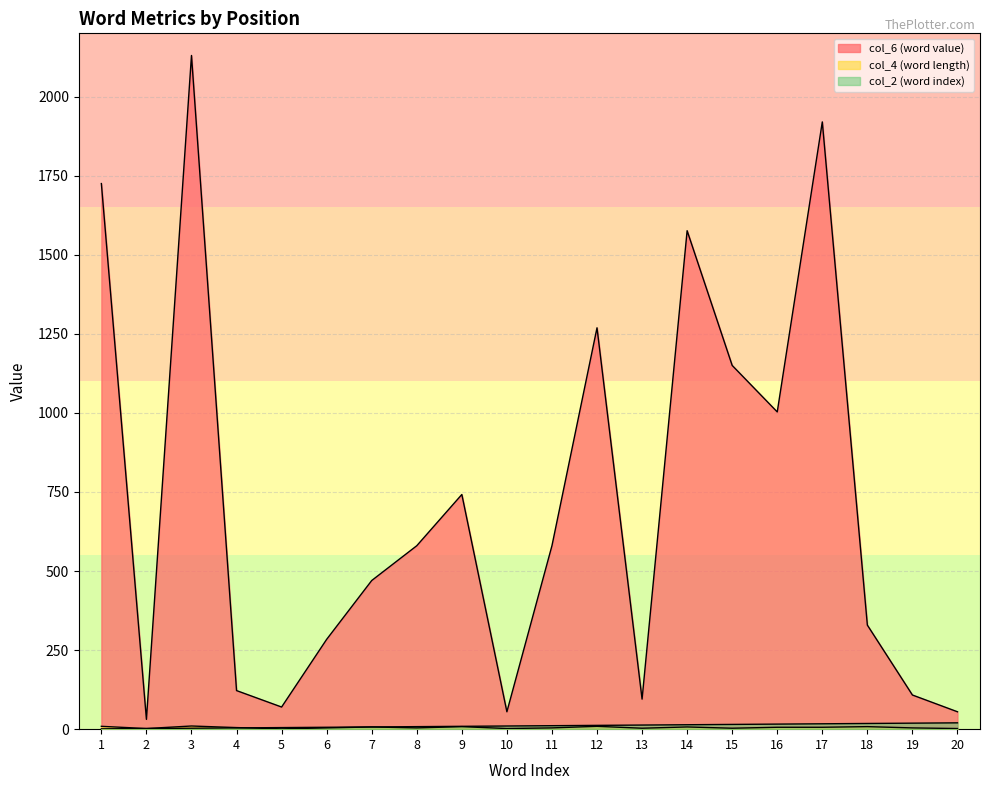

What is the sum of the col_6 (word value) values at 13 and 10?

150